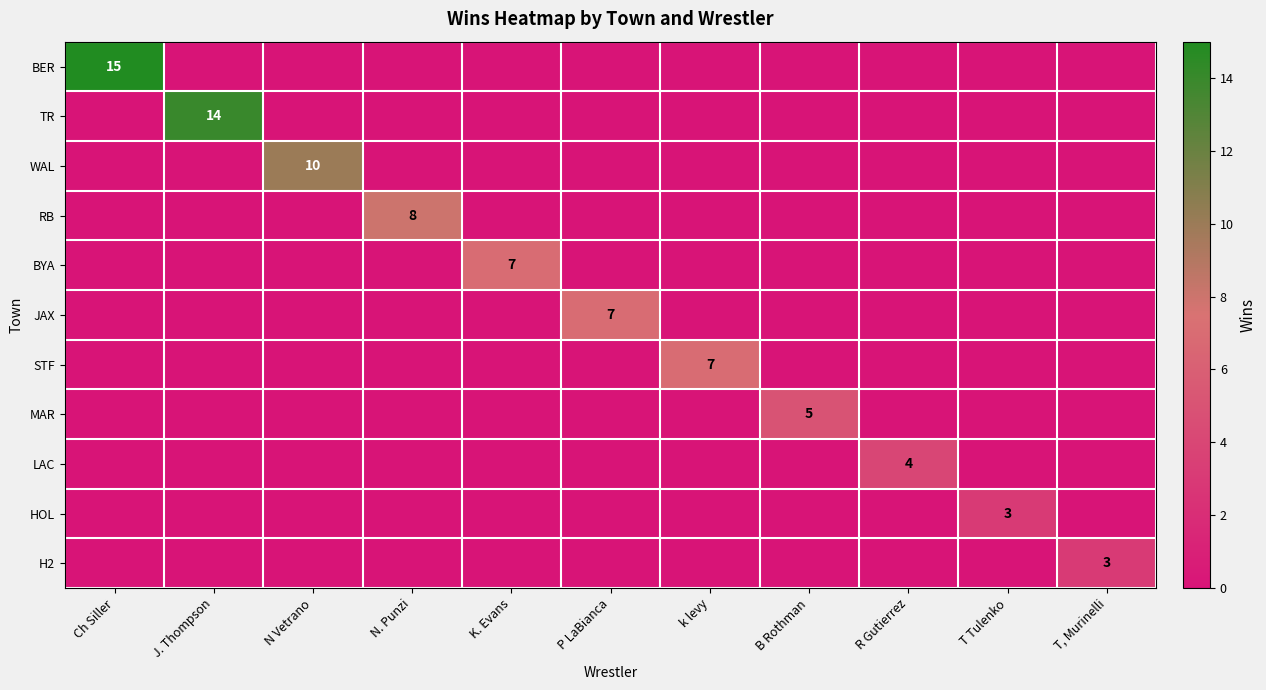

At which label does JAX reach its minimum?

Ch Siller